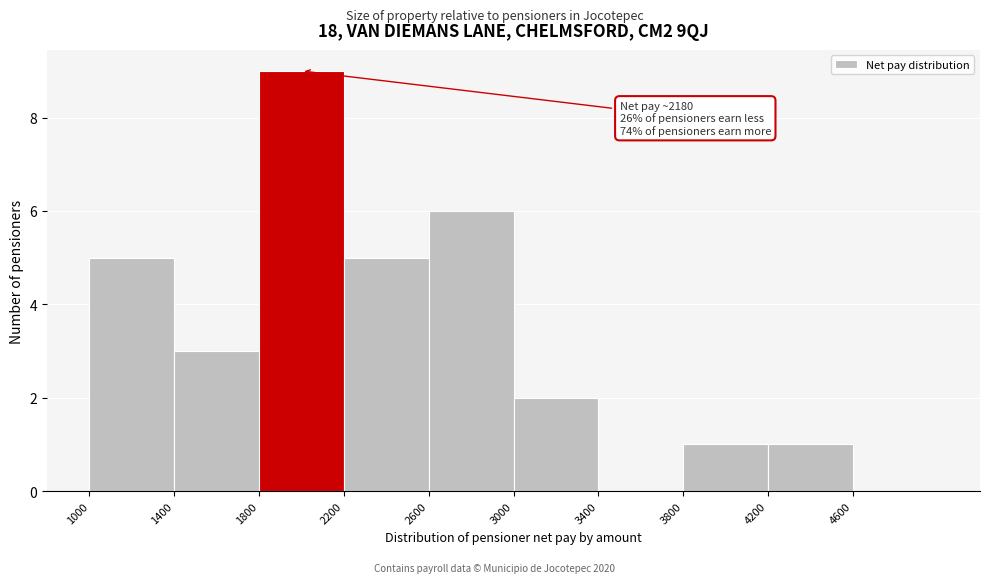

Which range on the x-axis has the tallest bar?

1800 to 2200